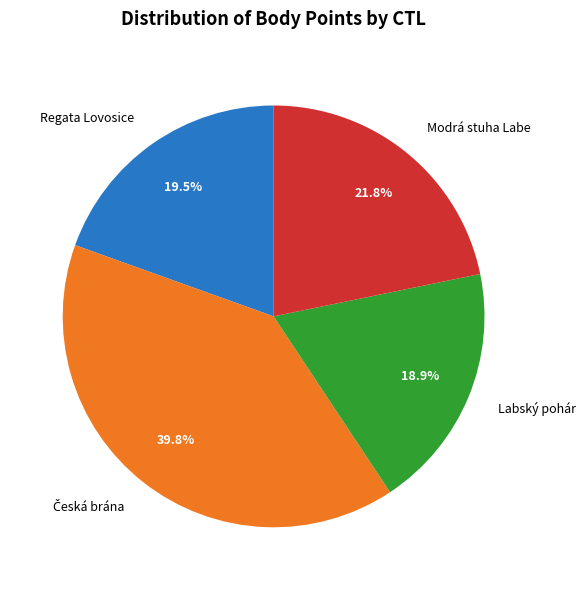

Which has a higher value, Regata Lovosice or Labský pohár?

Regata Lovosice